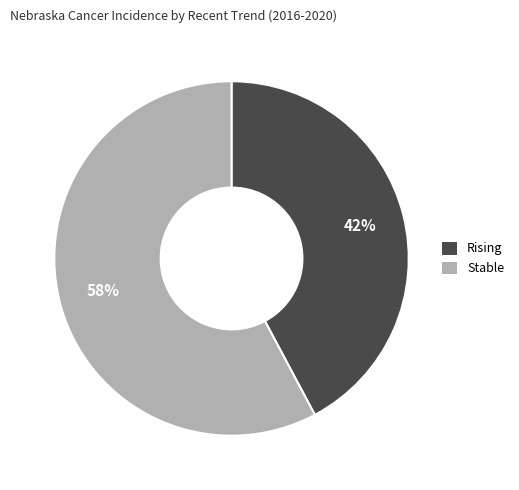

Is there any slice that represents more than half of the pie?

Yes